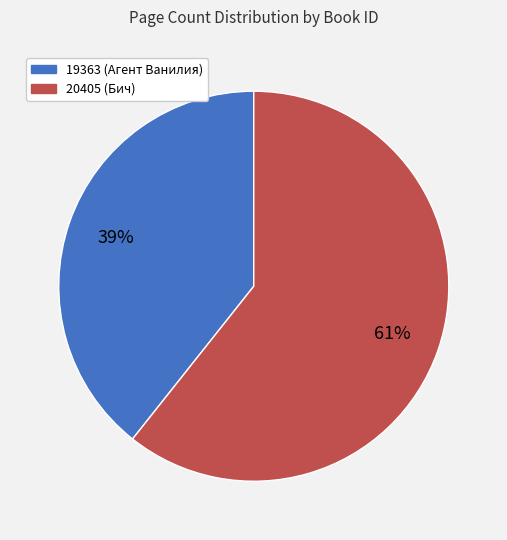

How many slices are in this pie chart?

2